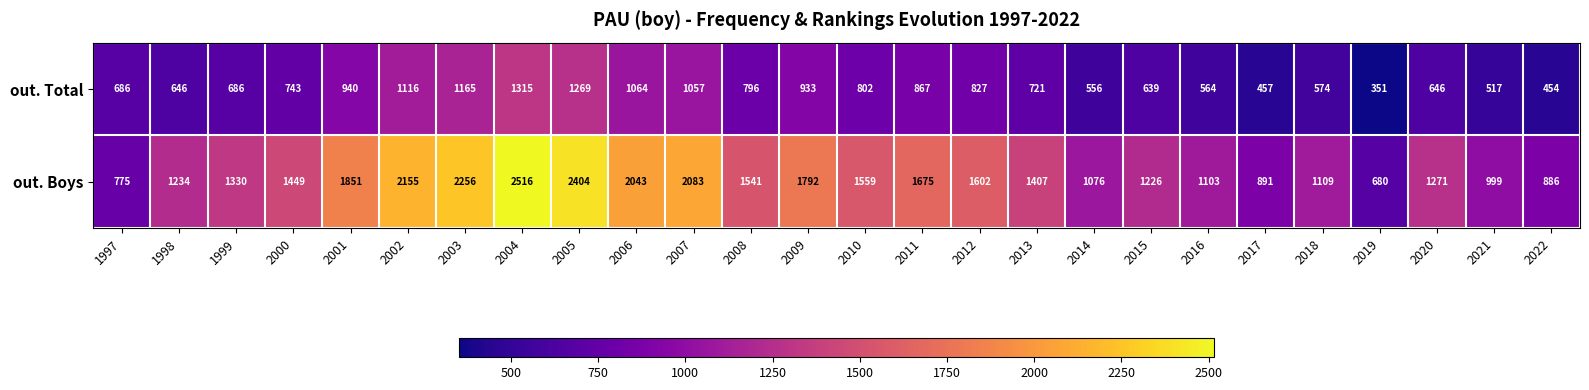

At which category does the chart reach its minimum across all series?

2019